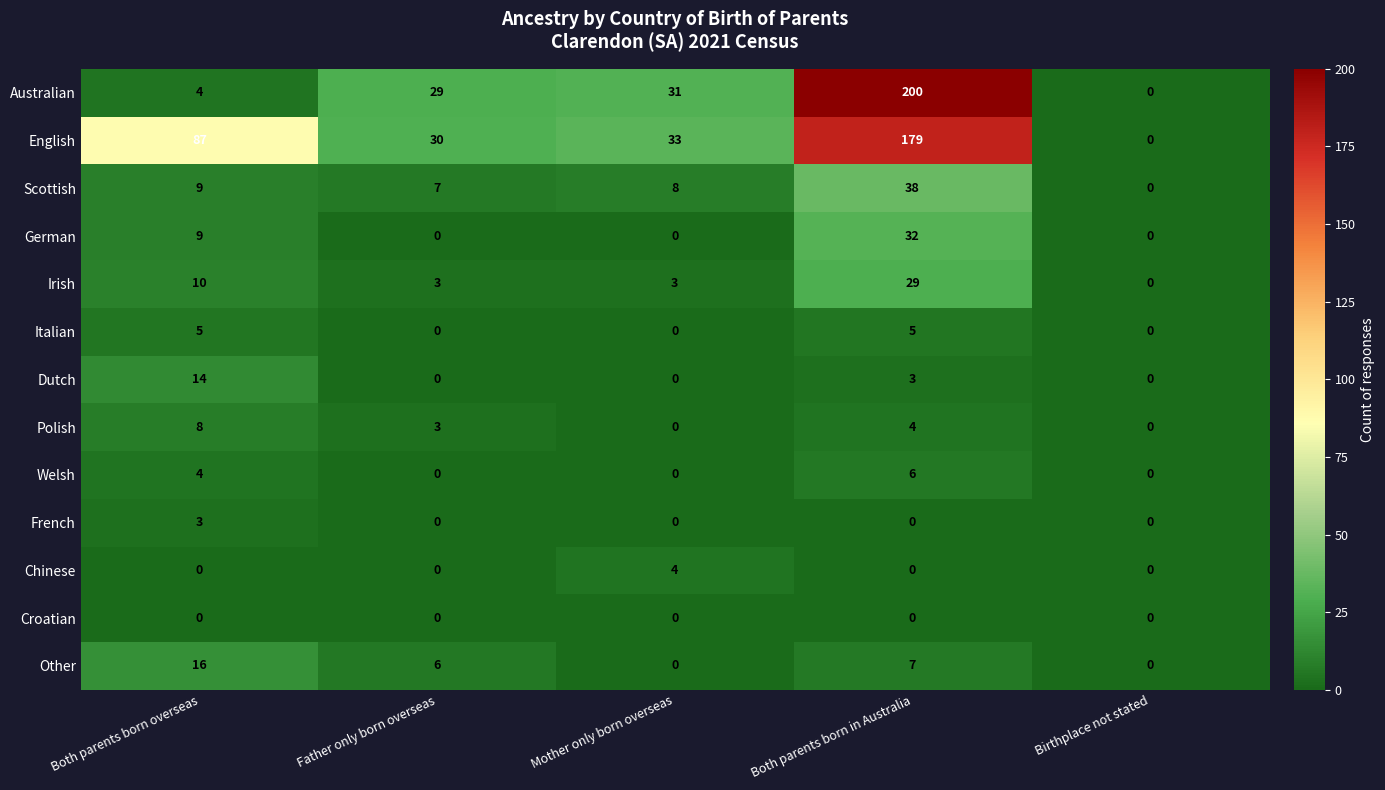

What is the highest value of the Irish series?

29